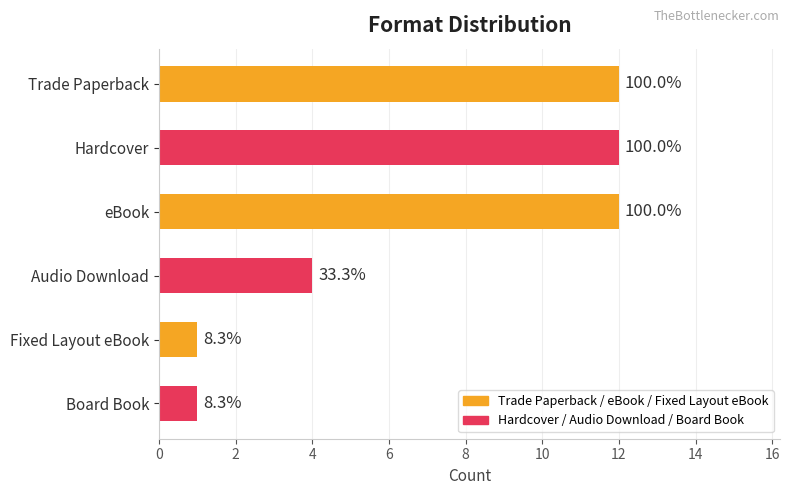

Does the chart contain any negative values?

No